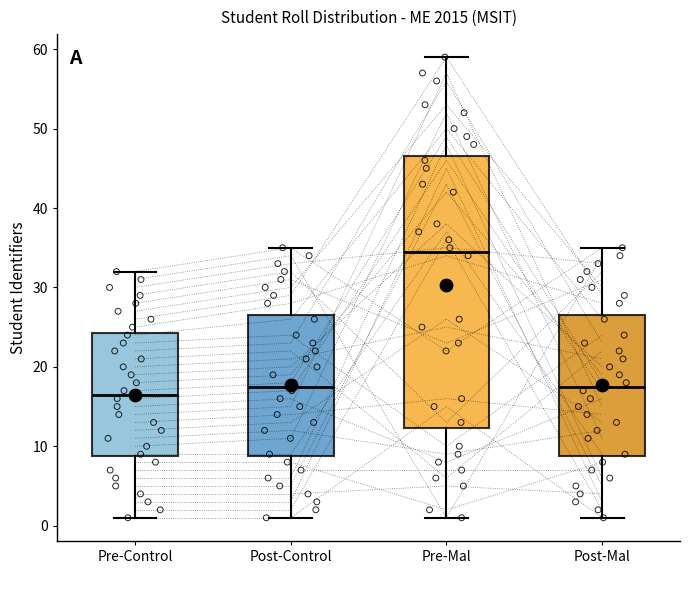

Reading left to right, transcribe this box plot: for each box, give where its median line is, the range the box spans, and where its two whiskers end, as read against the y-axis. The values are not printed on the chart, so give them approximately, as read against the axis.

Pre-Control: median 17, box 9 to 24, whiskers 1 to 32
Post-Control: median 18, box 9 to 27, whiskers 1 to 35
Pre-Mal: median 35, box 12 to 47, whiskers 1 to 59
Post-Mal: median 18, box 9 to 27, whiskers 1 to 35